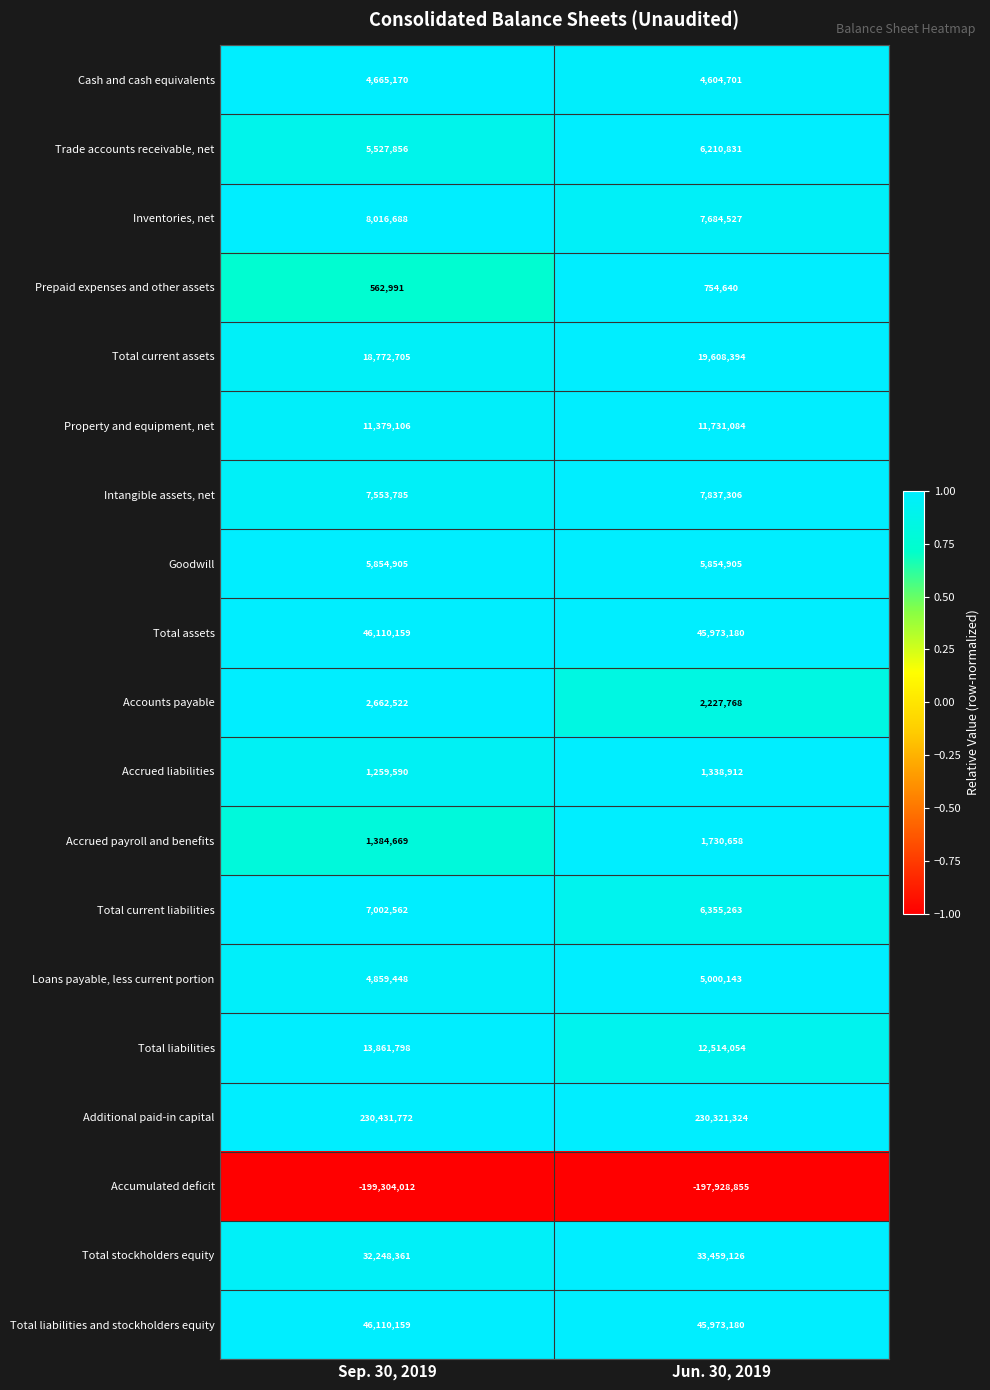

At which category is the sum across all series the highest?

Jun. 30, 2019